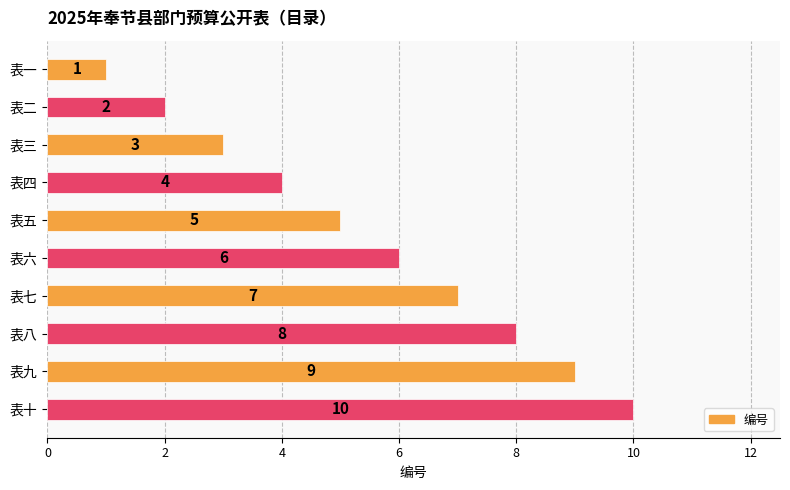

What is the change in value from 表四 to 表八?

+4